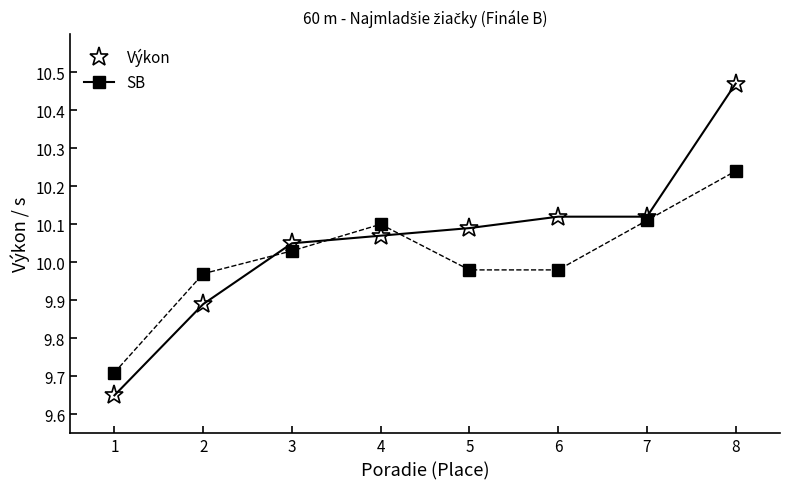

What is the sum of all Výkon values?

80.5